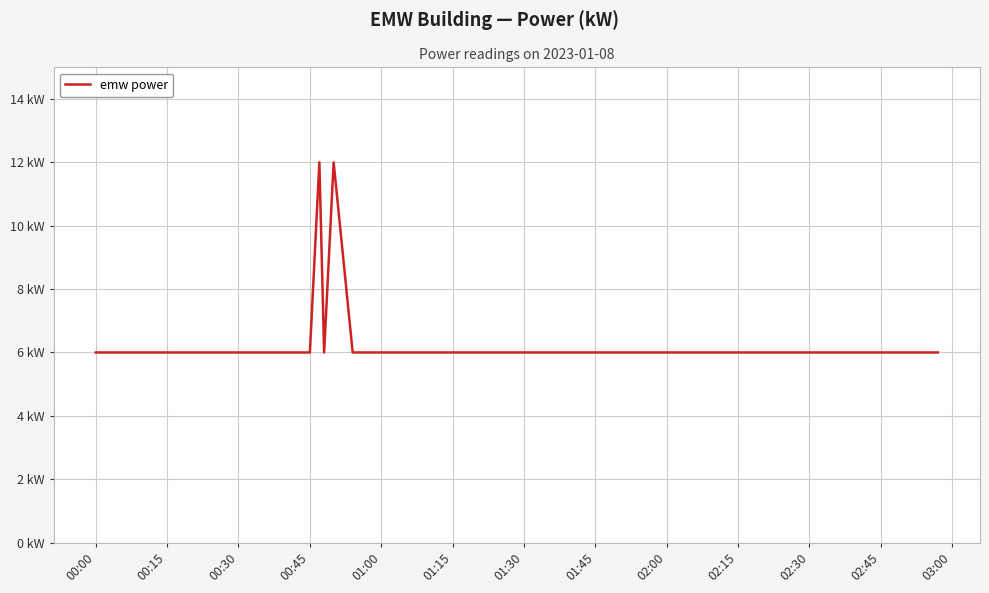

Is this an area chart (filled region under the line)?

No